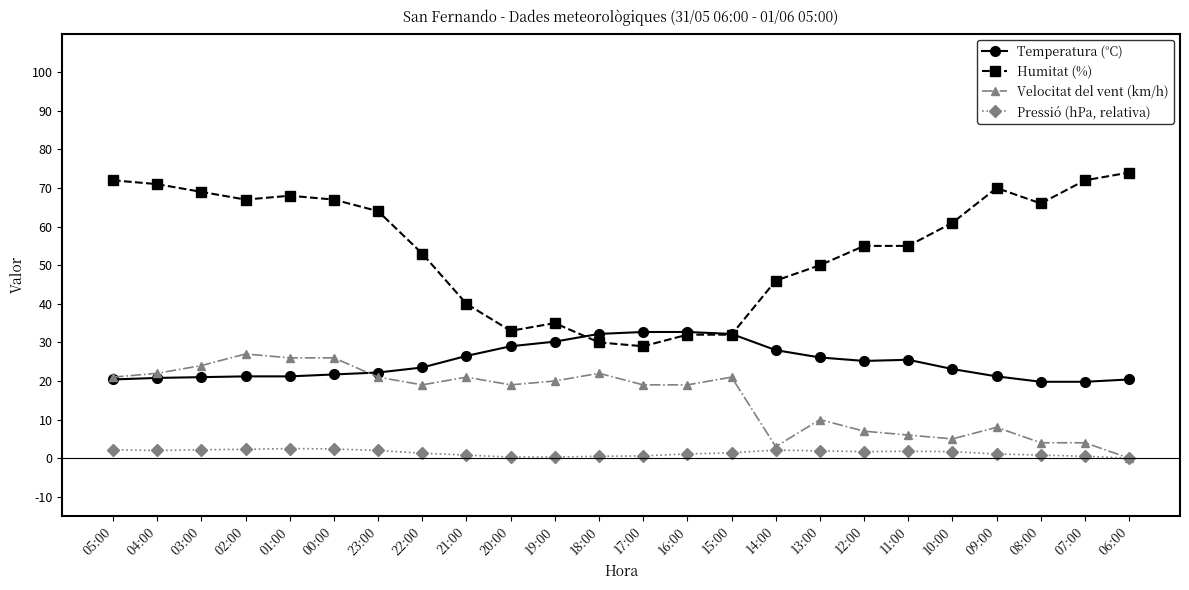

What are all the series names shown in the legend?

Temperatura (°C), Humitat (%), Velocitat del vent (km/h), Pressió (hPa, relativa)